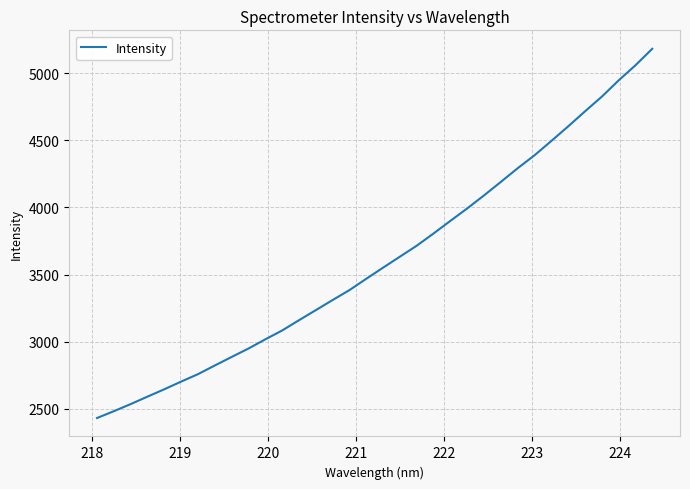

What is the smallest value displayed?

2431.0